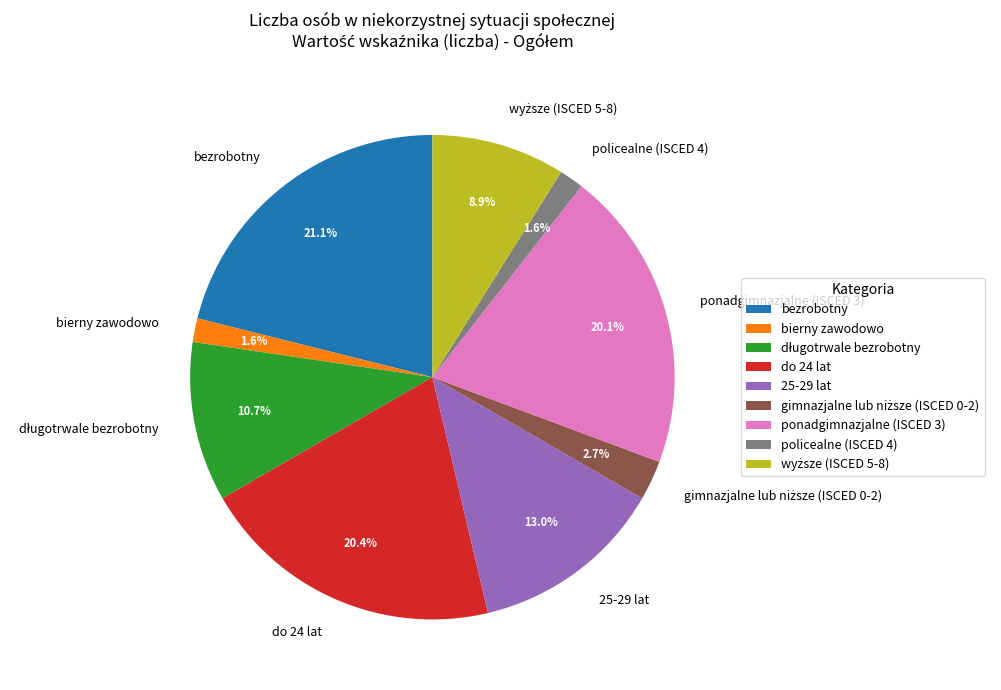

What percentage is NOT represented by ponadgimnazjalne (ISCED 3)?

79.9%